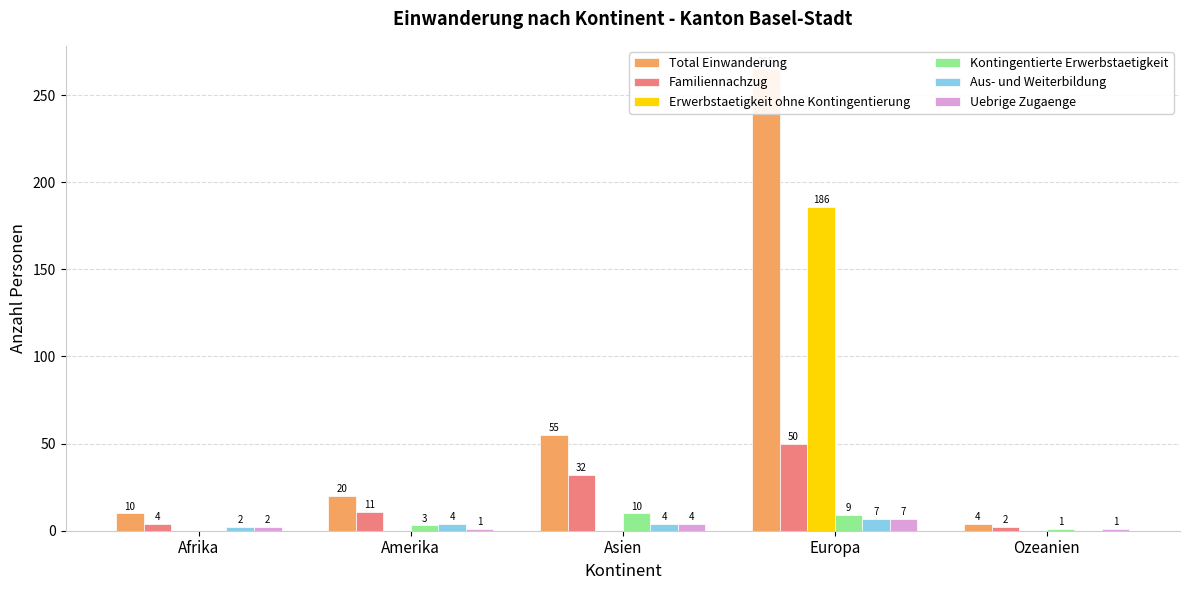

How many values in the Uebrige Zugaenge series are below 2?

2